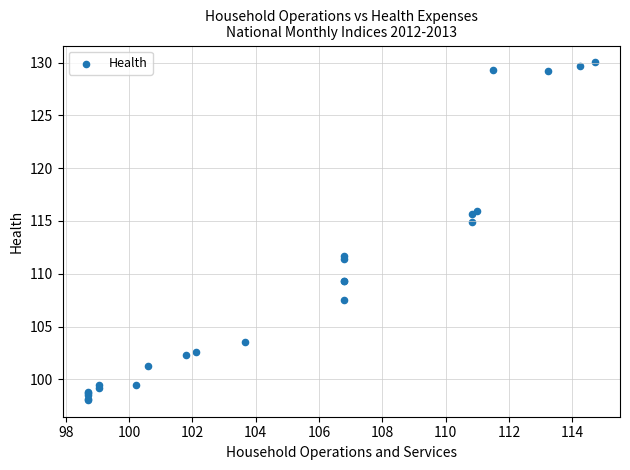

What Y value in the scatter plot is closest to 114?

114.9